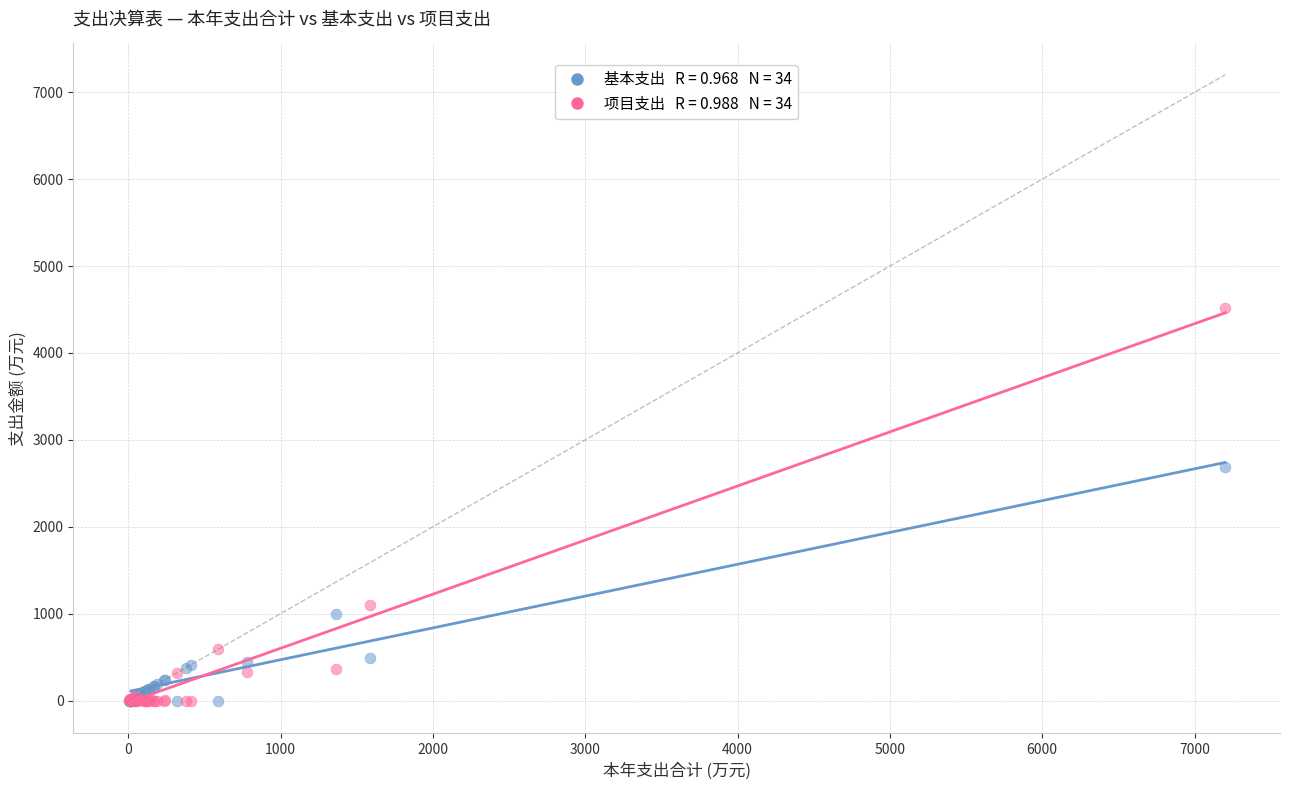

Across all series, what Y value is closest to 2256?

2686.9